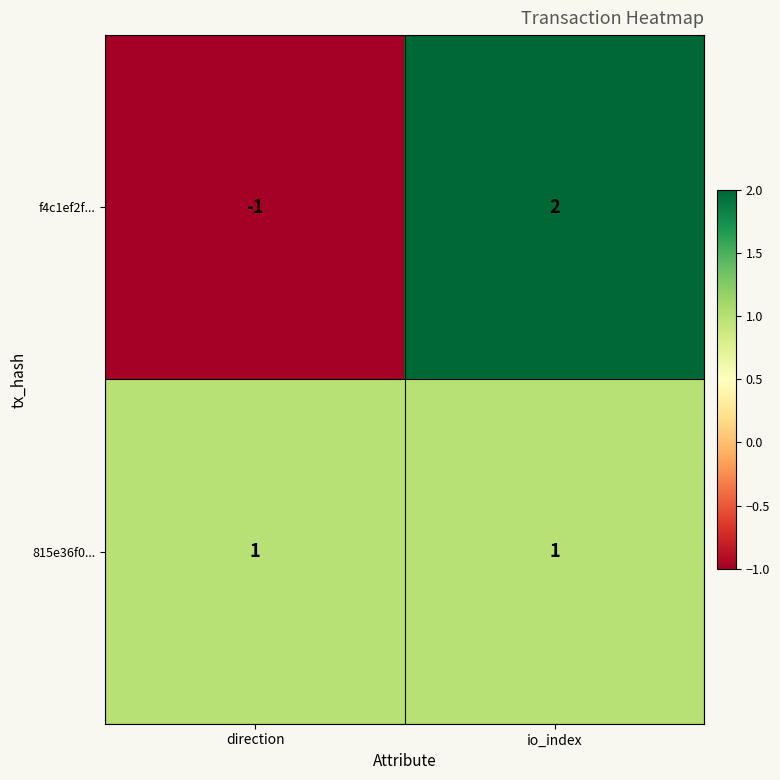

Where is f4c1ef2f... nearest to the value 0?

direction